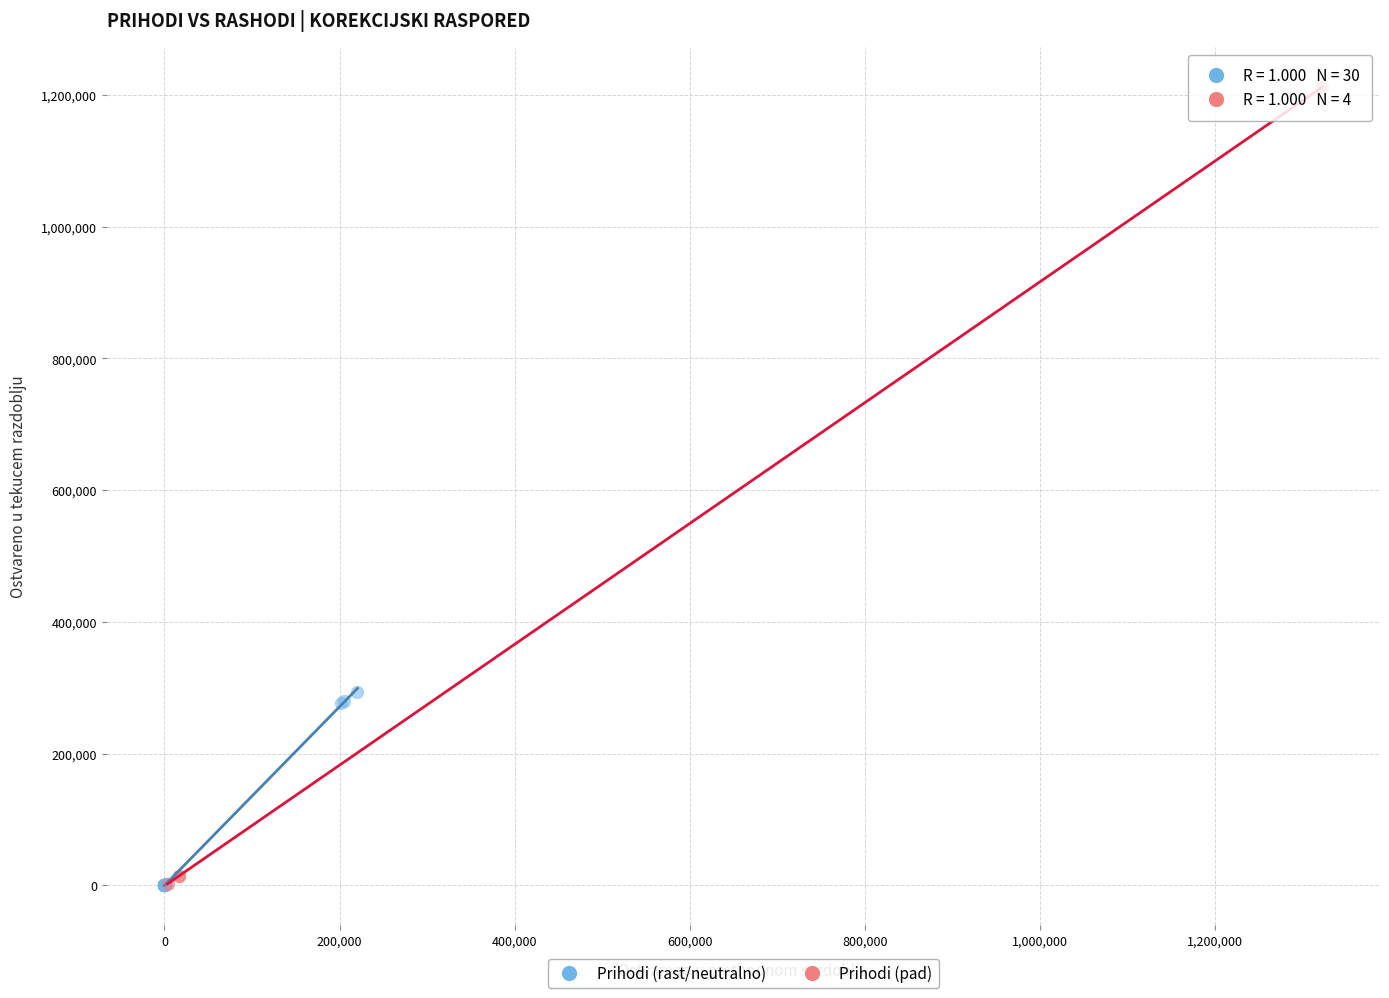

What are all the series names shown in the legend?

Prihodi (rast/neutralno), Prihodi (pad)